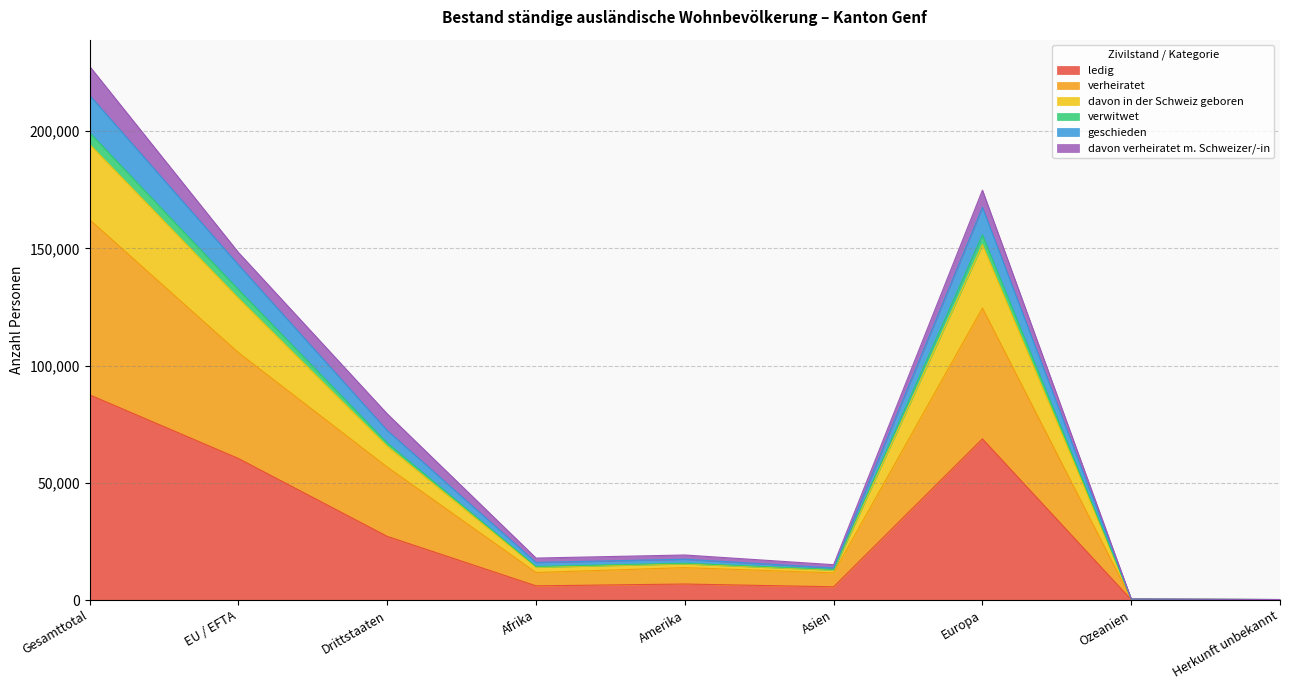

At which category is the sum across all series the highest?

Gesamttotal